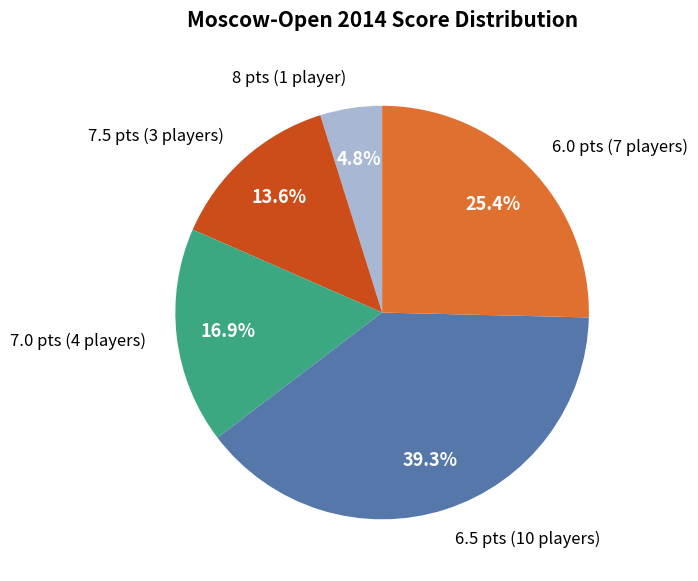

How many slices are in this pie chart?

5